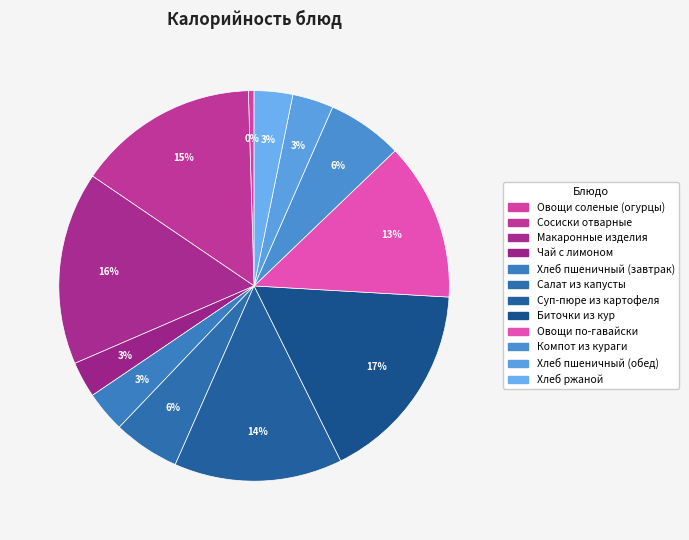

How many slices are in this pie chart?

12